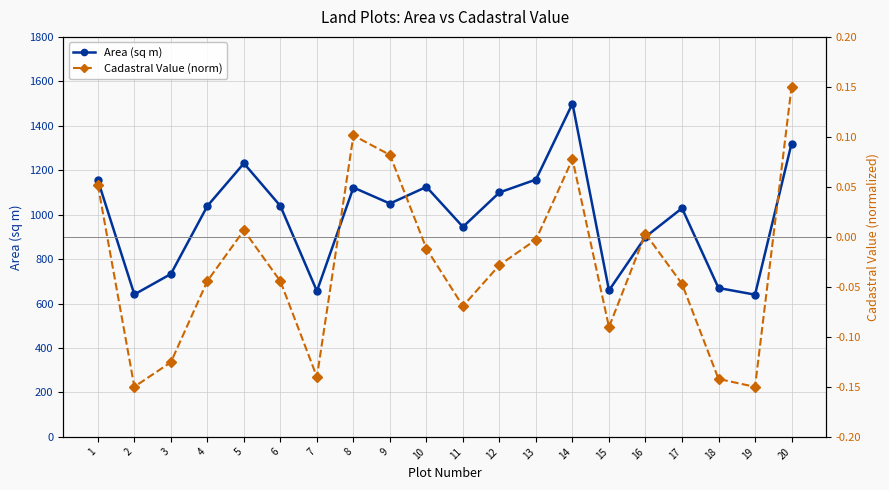

Is the value of Cadastral Value (norm) at 18 greater than the value of Area (sq m) at 11?

No